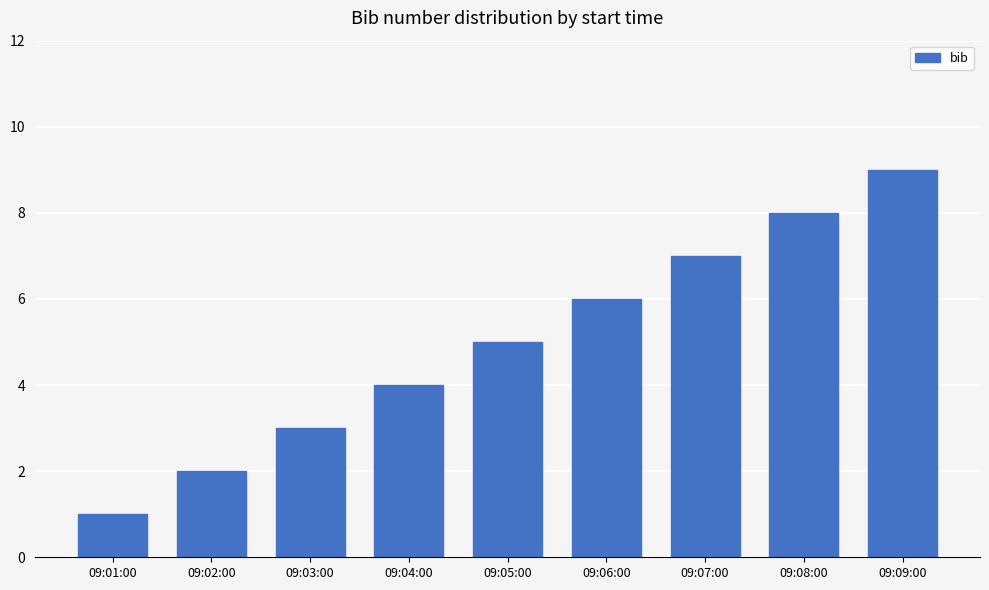

What is the value of the 7th bar from the left?

7